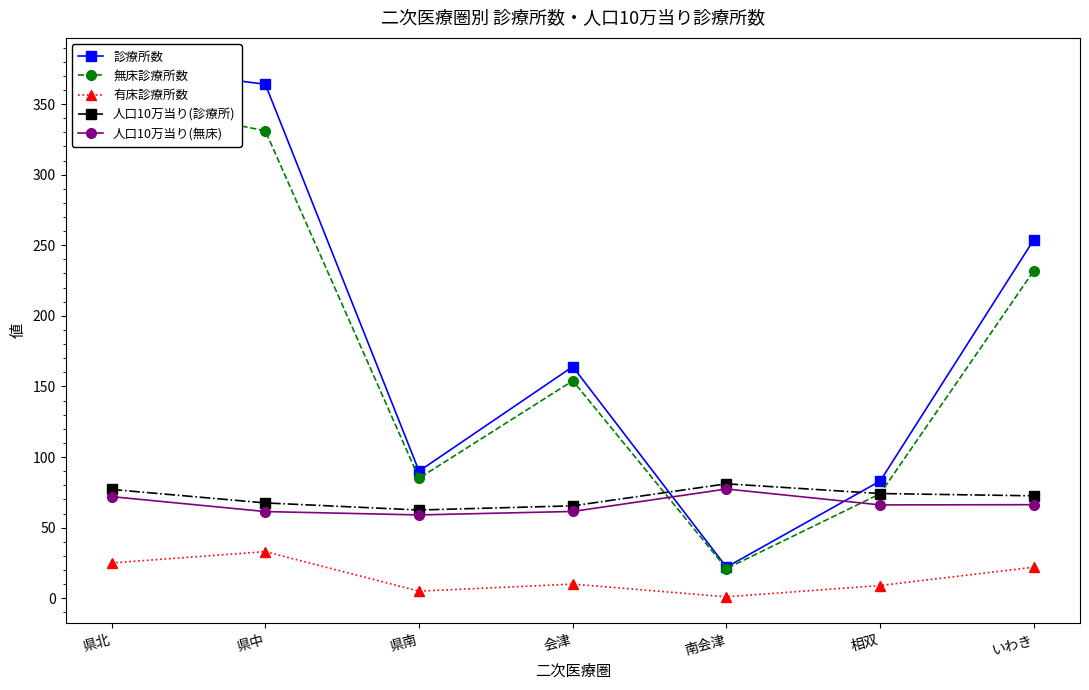

At which category is the sum across all series the highest?

県北